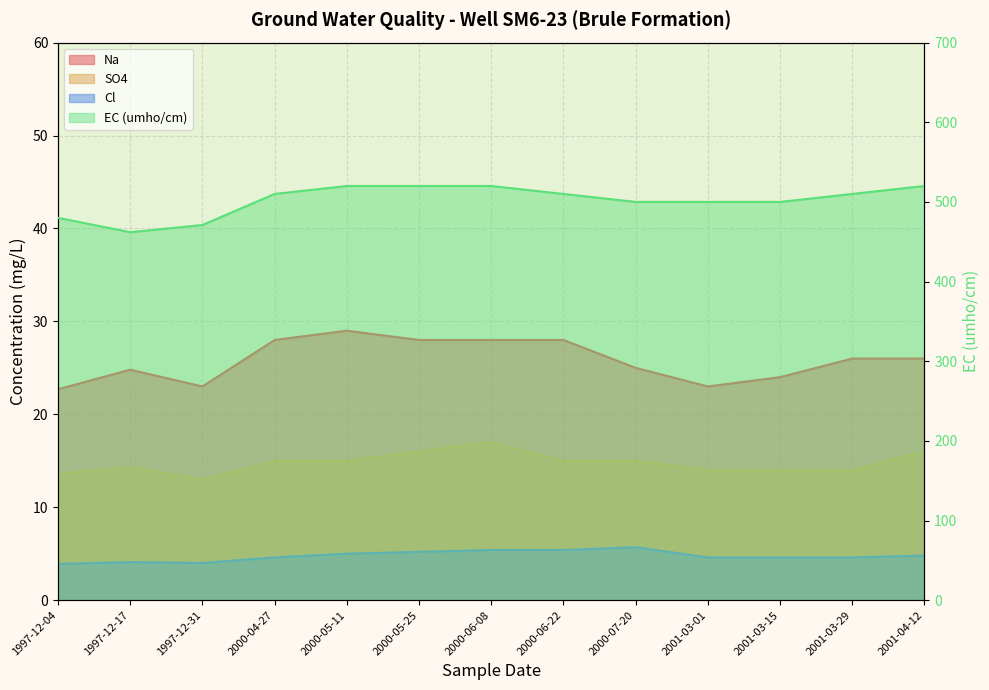

Reading left to right, what are all the values shown in this chart?

Na: 1997-12-04=22.7	1997-12-17=24.8	1997-12-31=23.0	2000-04-27=28.0	2000-05-11=29.0	2000-05-25=28.0	2000-06-08=28.0	2000-06-22=28.0	2000-07-20=25.0	2001-03-01=23.0	2001-03-15=24.0	2001-03-29=26.0	2001-04-12=26.0
SO4: 1997-12-04=13.6	1997-12-17=14.3	1997-12-31=13.0	2000-04-27=15.0	2000-05-11=15.0	2000-05-25=16.0	2000-06-08=17.0	2000-06-22=15.0	2000-07-20=15.0	2001-03-01=14.0	2001-03-15=14.0	2001-03-29=14.0	2001-04-12=16.0
Cl: 1997-12-04=3.9	1997-12-17=4.1	1997-12-31=4.0	2000-04-27=4.6	2000-05-11=5.0	2000-05-25=5.2	2000-06-08=5.4	2000-06-22=5.4	2000-07-20=5.7	2001-03-01=4.6	2001-03-15=4.6	2001-03-29=4.6	2001-04-12=4.8
EC: 1997-12-04=480.0	1997-12-17=462.0	1997-12-31=471.0	2000-04-27=510.0	2000-05-11=520.0	2000-05-25=520.0	2000-06-08=520.0	2000-06-22=510.0	2000-07-20=500.0	2001-03-01=500.0	2001-03-15=500.0	2001-03-29=510.0	2001-04-12=520.0